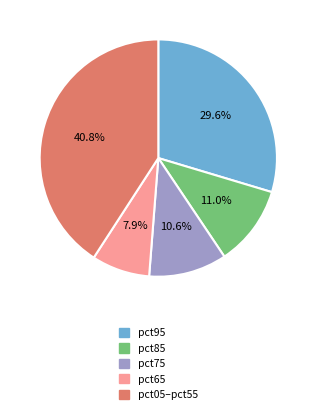

Is there a majority slice in this chart?

No